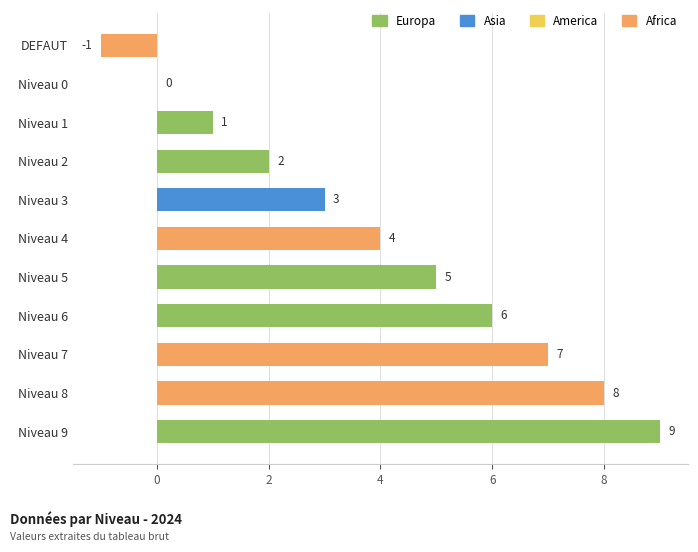

Reading bottom to top, list all the values displayed in this chart.

Niveau 9=9	Niveau 8=8	Niveau 7=7	Niveau 6=6	Niveau 5=5	Niveau 4=4	Niveau 3=3	Niveau 2=2	Niveau 1=1	Niveau 0=0	DEFAUT=-1